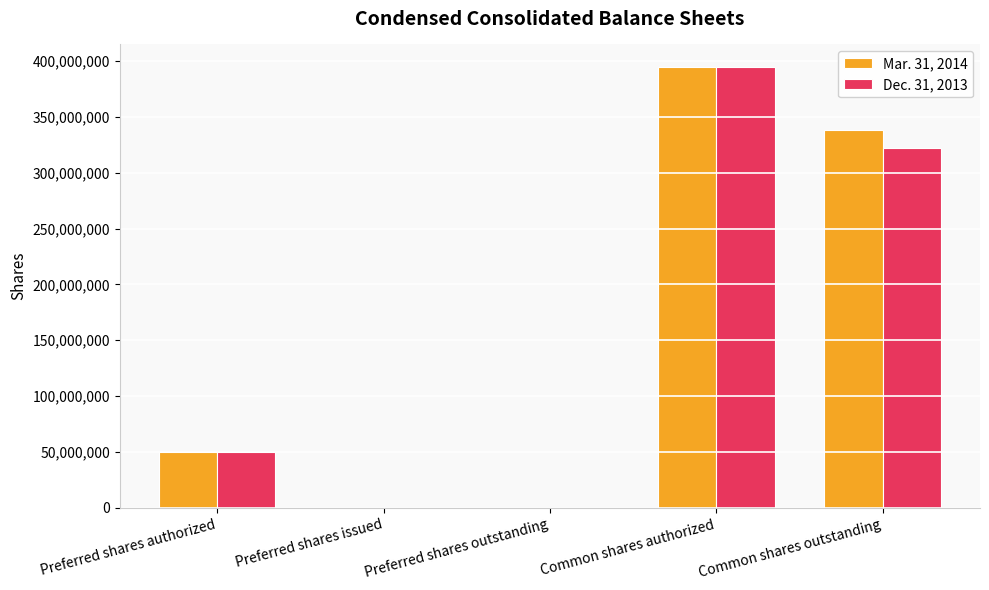

How many Mar. 31, 2014 values are between 0 and 338105496?

4